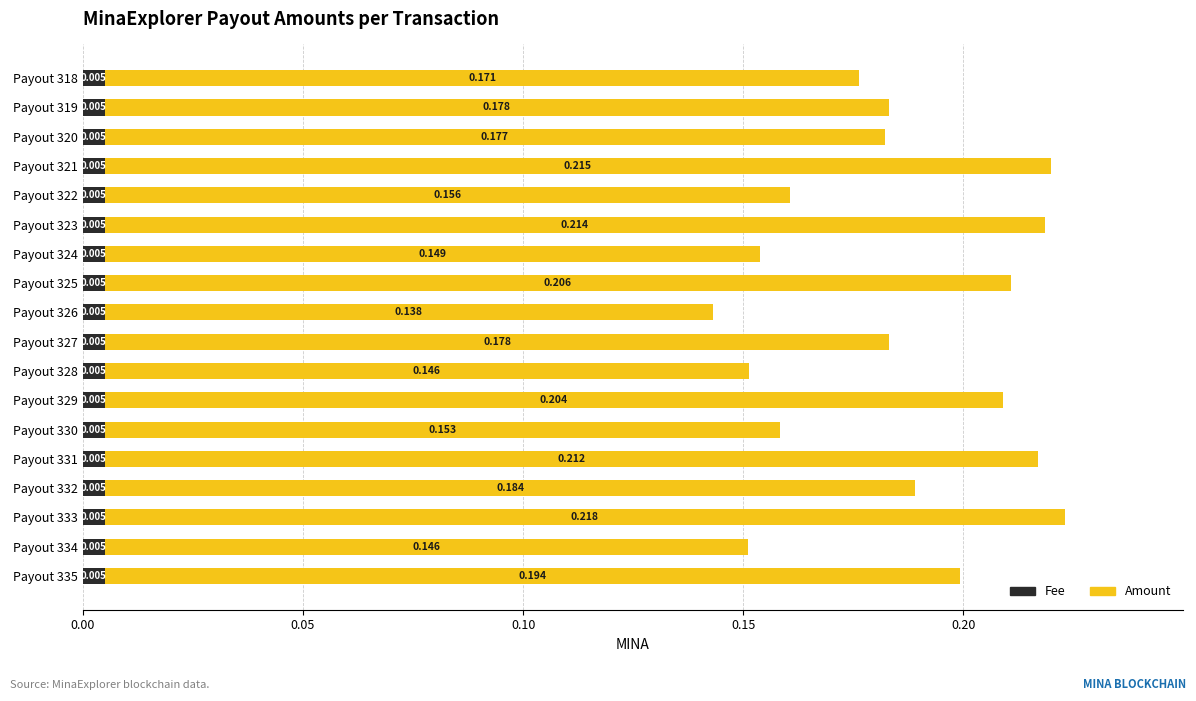

What are all the series names shown in the legend?

Fee, Amount